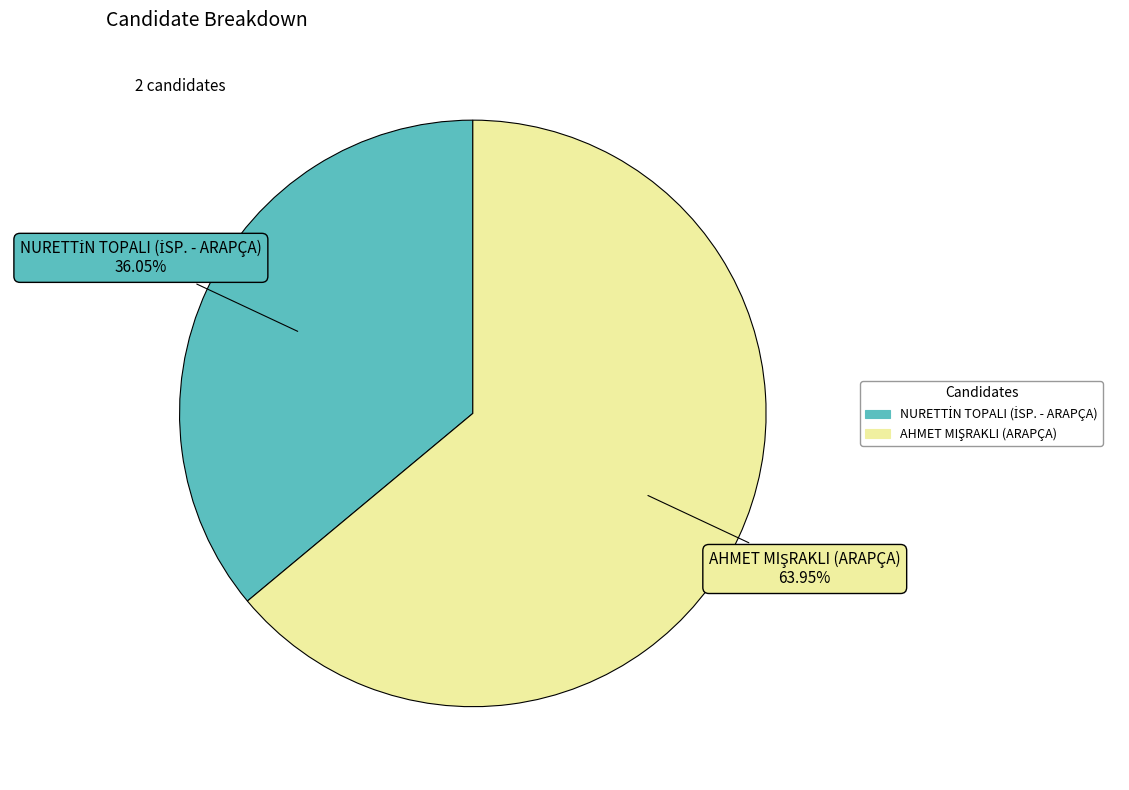

Is there a majority slice in this chart?

Yes